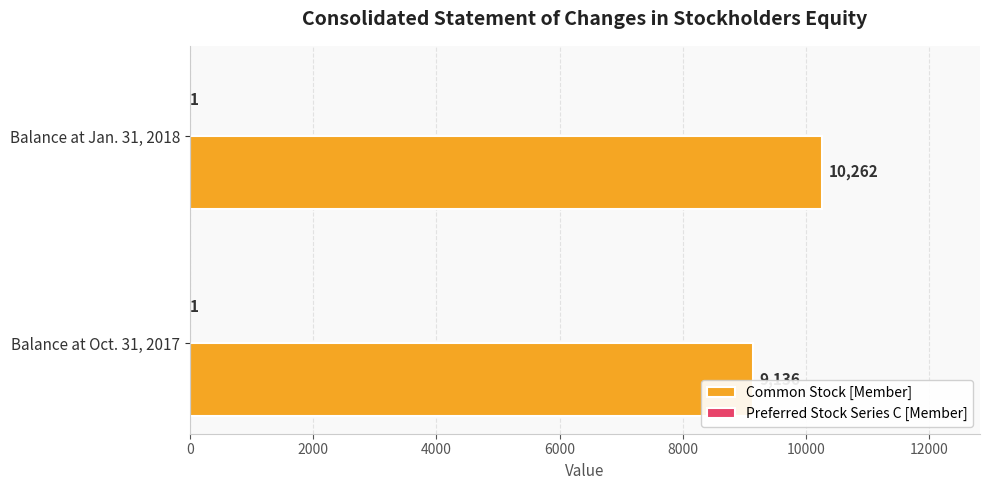

What is the maximum value shown in the chart?

10262